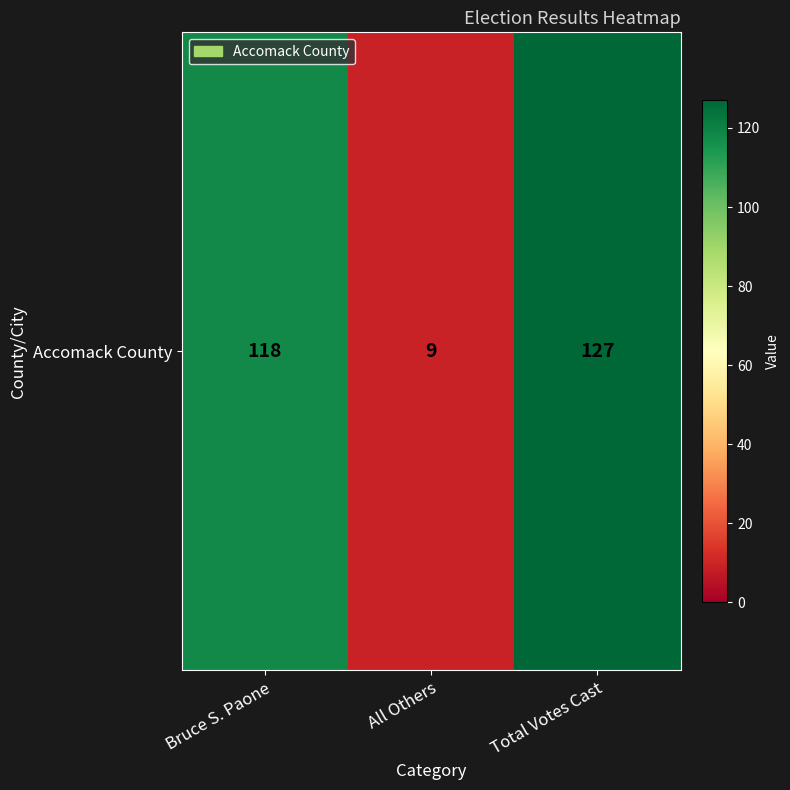

True or false: the data shows 5 at All Others.

False